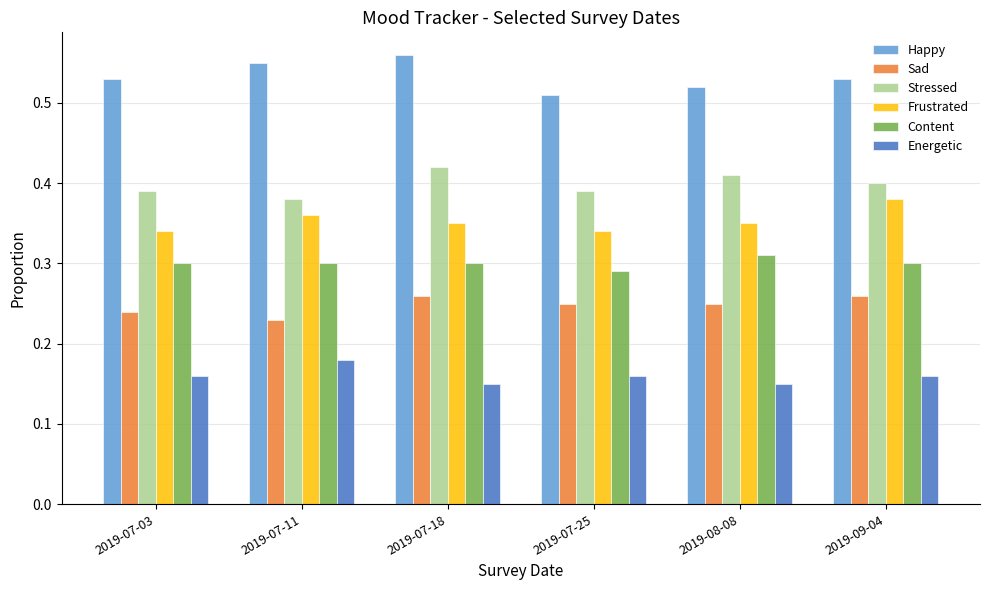

Rank the series by their maximum value, from lowest to highest.

Energetic, Sad, Content, Frustrated, Stressed, Happy